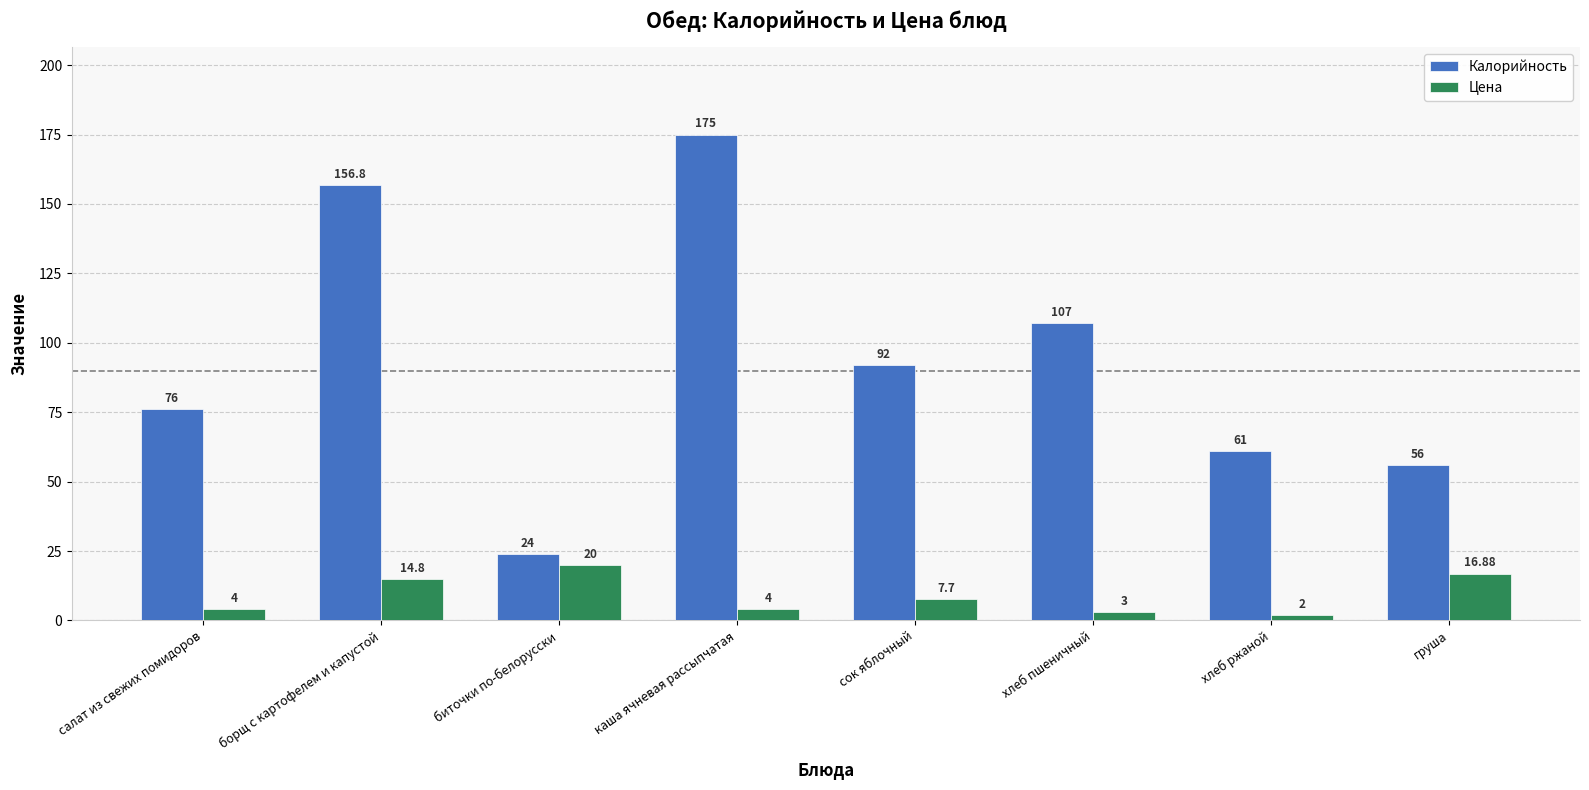

What is the total value across all series at хлеб пшеничный?

110.0